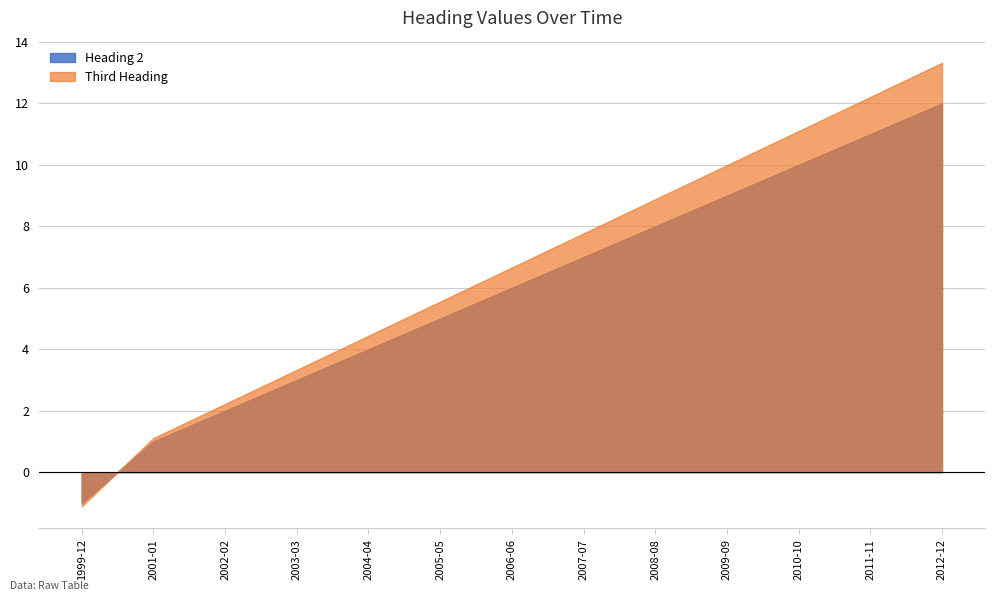

Reading right to left, extract all data points from this chart.

Heading 2: 2012-12=12.0	2011-11=11.0	2010-10=10.0	2009-09=9.0	2008-08=8.0	2007-07=7.0	2006-06=6.0	2005-05=5.0	2004-04=4.0	2003-03=3.0	2002-02=2.0	2001-01=1.0	1999-12=-1.0
Third Heading: 2012-12=13.3	2011-11=12.2	2010-10=11.1	2009-09=10.0	2008-08=8.9	2007-07=7.8	2006-06=6.7	2005-05=5.5	2004-04=4.4	2003-03=3.3	2002-02=2.2	2001-01=1.1	1999-12=-1.1